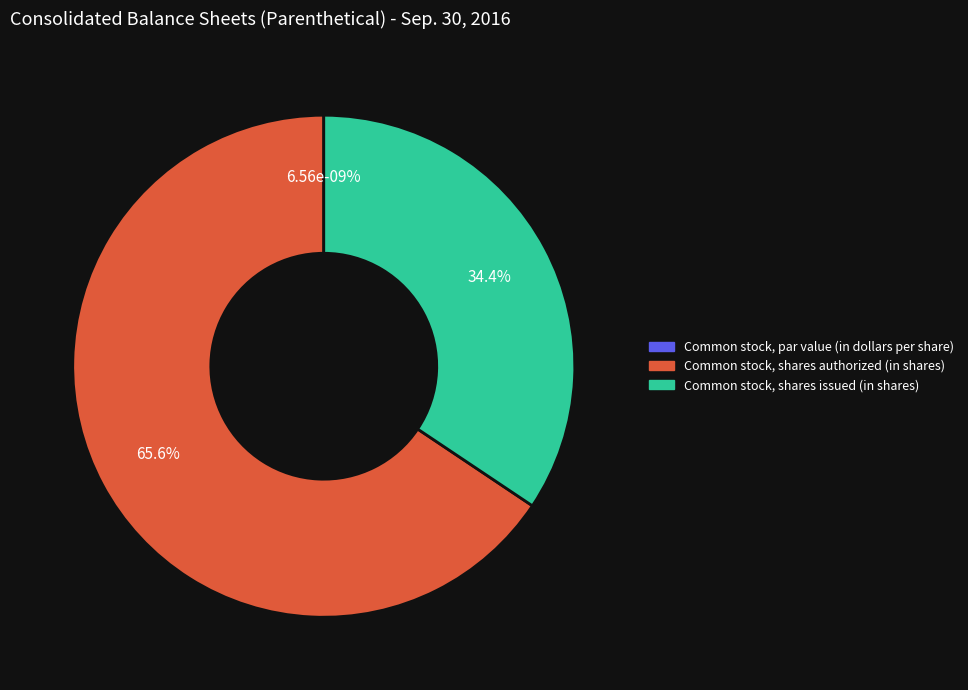

Which slice is the smallest?

Common stock, par value (in dollars per share)